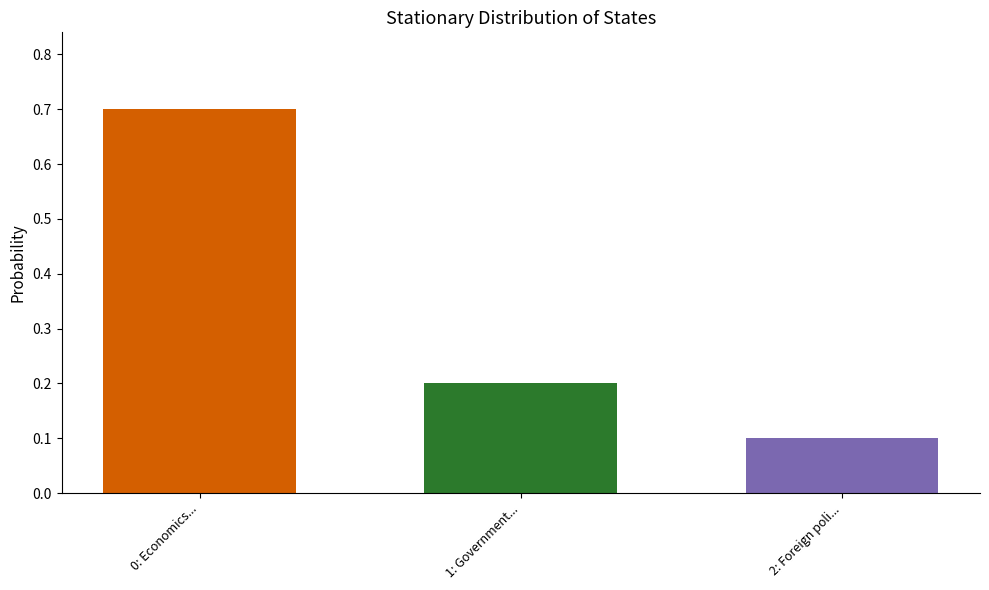

How many values are between 0 and 1?

3